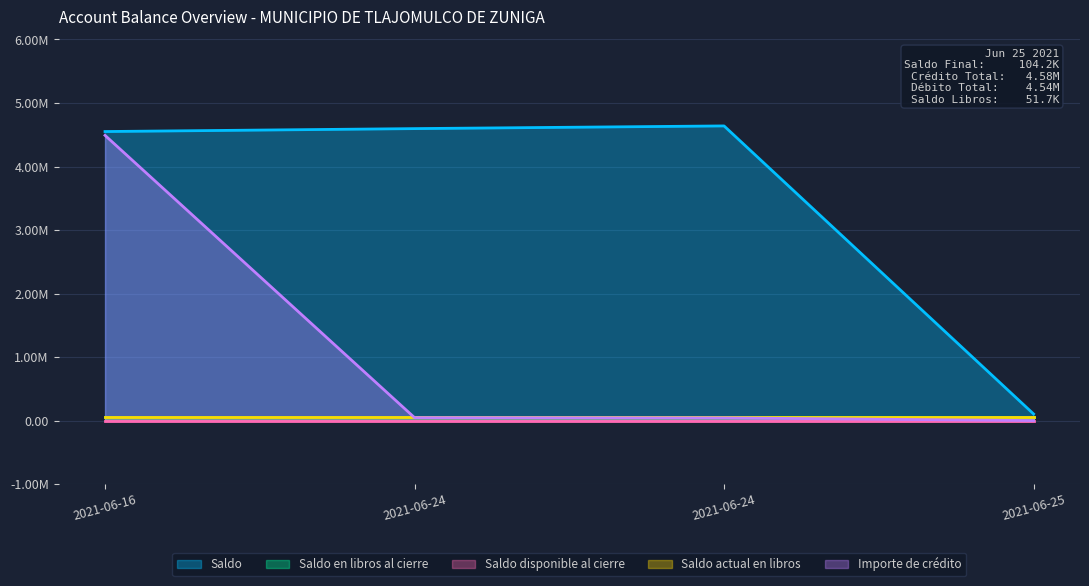

True or false: Saldo and Saldo en libros al cierre intersect in this chart.

False